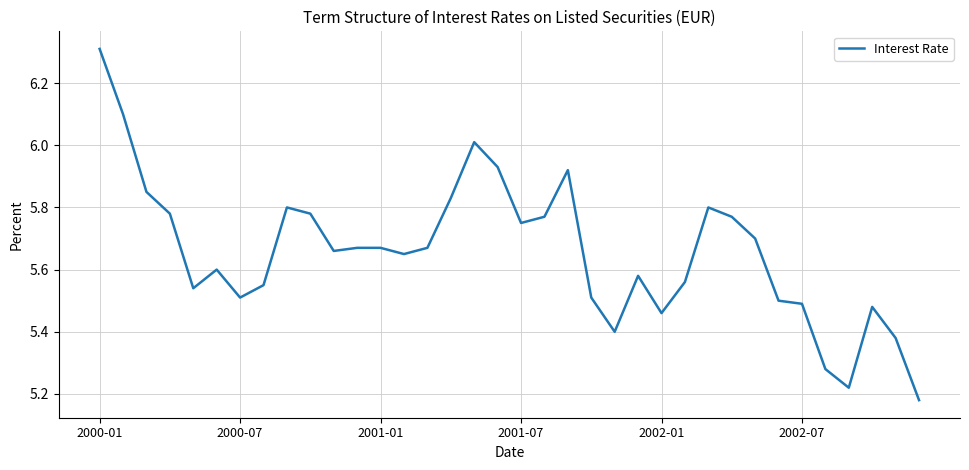

What is the difference between the maximum and minimum values?

1.1